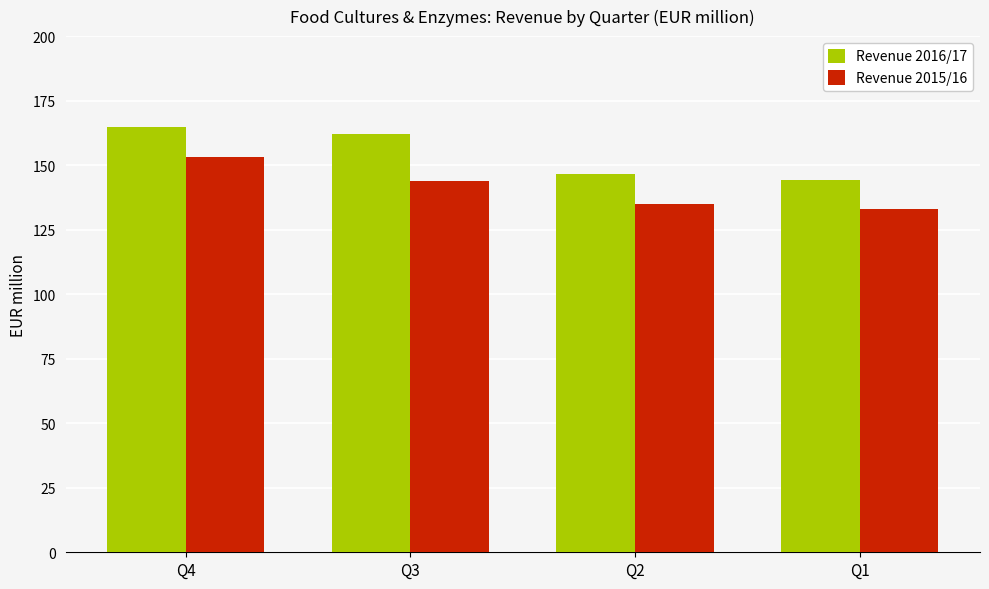

What is the total value across all series at Q3?

306.0